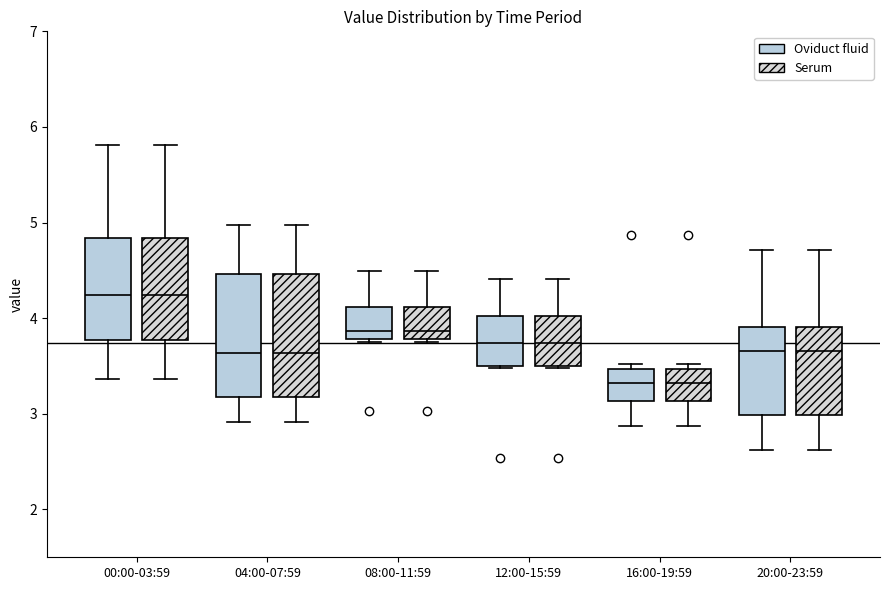

Where does the median line of the box for 16:00-19:59 (Oviduct fluid) sit on the y-axis? The values are not printed on the chart, so give them approximately, as read against the axis.

3.3